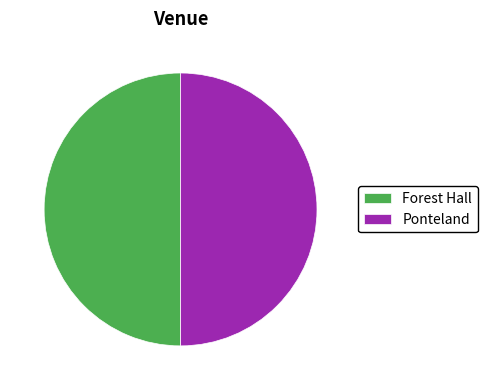

Is it true that Ponteland is 50% of the pie?

True